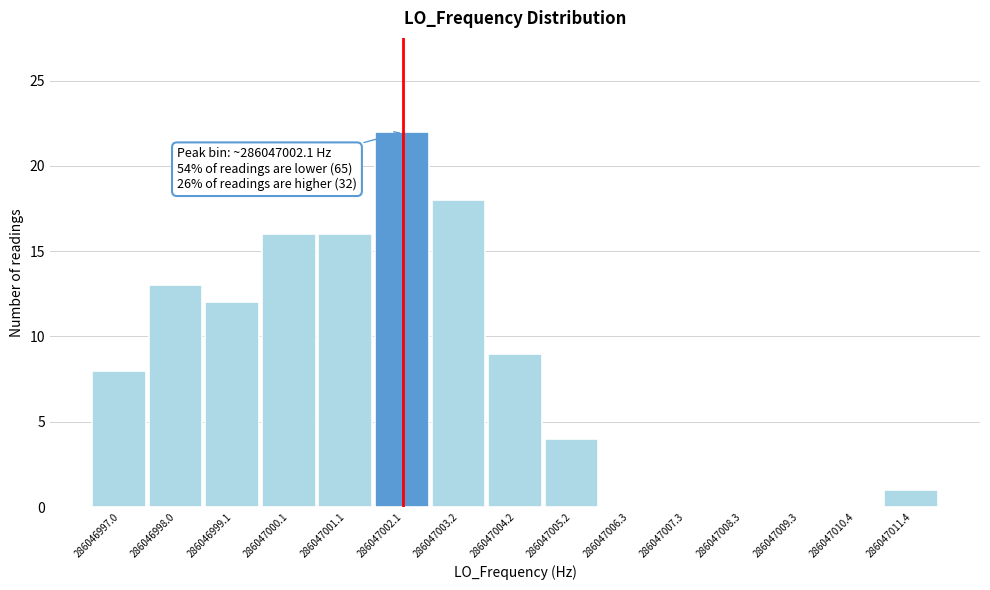

Which range on the x-axis has the tallest bar?

286047001.6 to 286047002.6